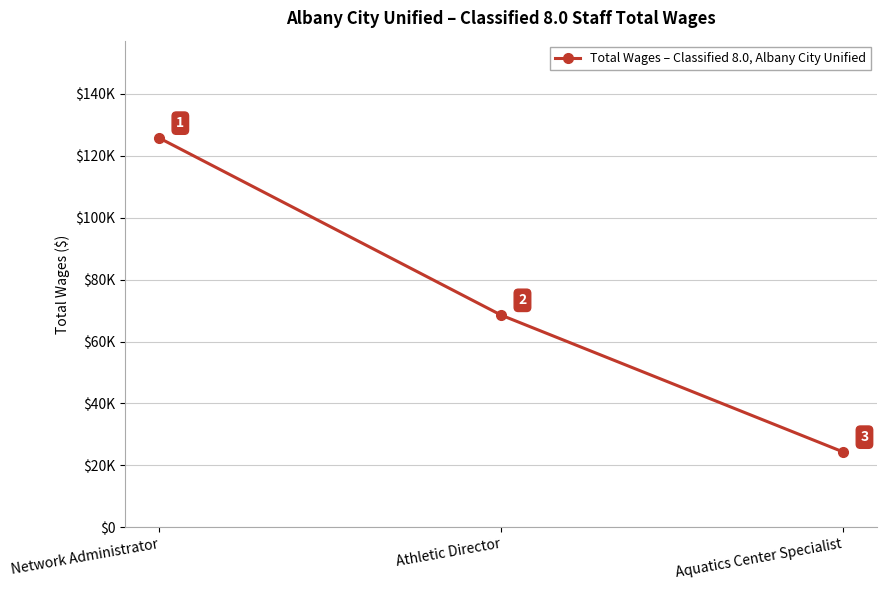

The chart shows a value of 55103 at Network Administrator. True or false?

False